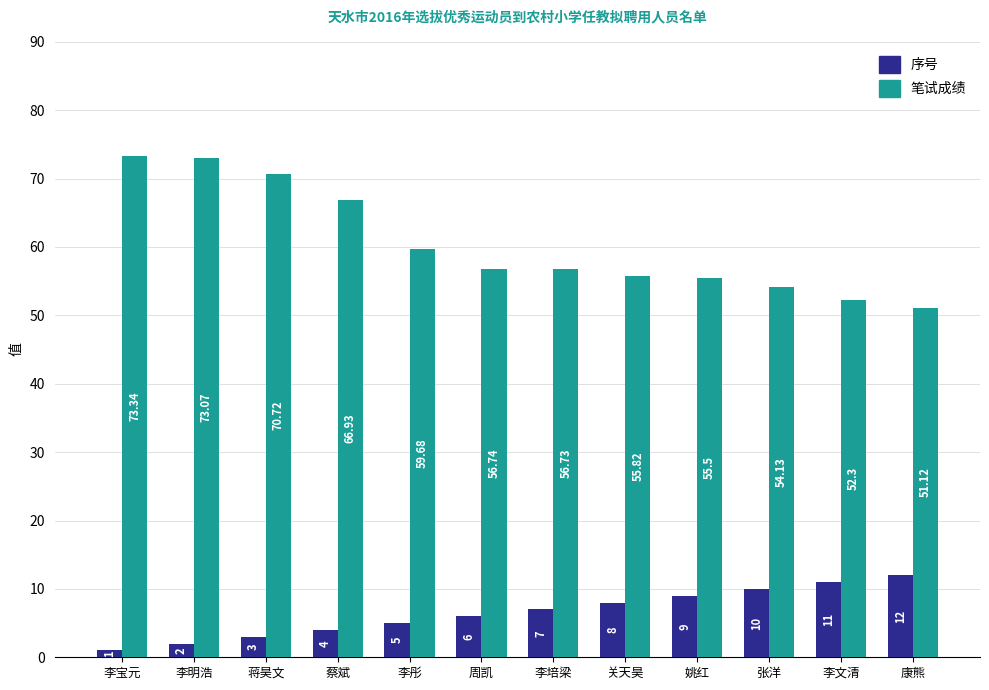

How many data points does each series have?

12